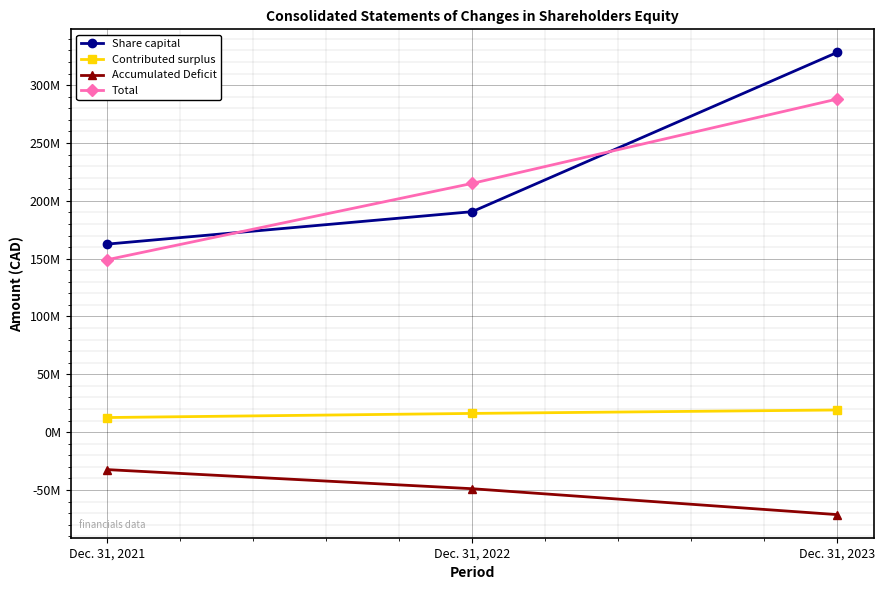

List the labels in order of Accumulated Deficit value, smallest first.

Dec. 31, 2023, Dec. 31, 2022, Dec. 31, 2021